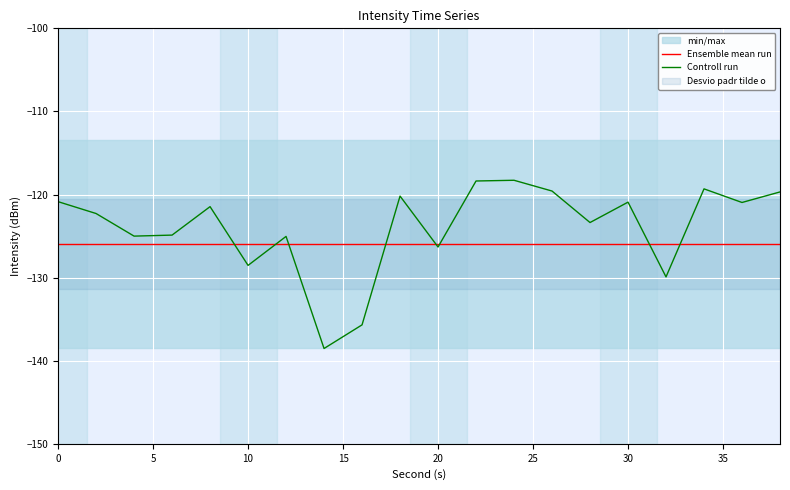

Is it true that Ensemble mean run equals -126.0 at 20?

True